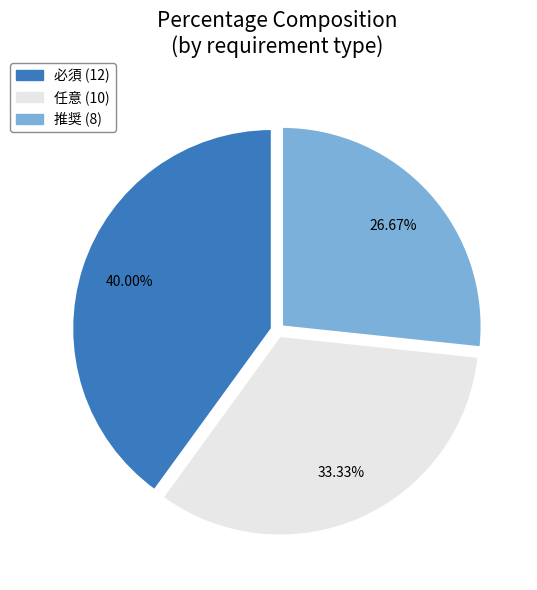

Combined, what portion of the pie is 任意 and 必須?

73.3%